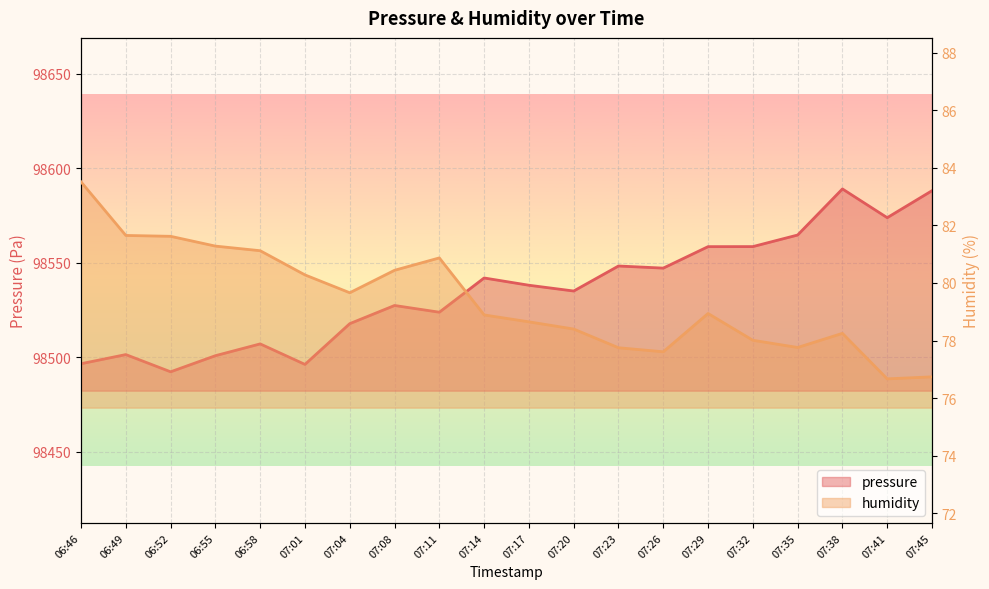

The humidity series shows 29.8 at 07:23. True or false?

False